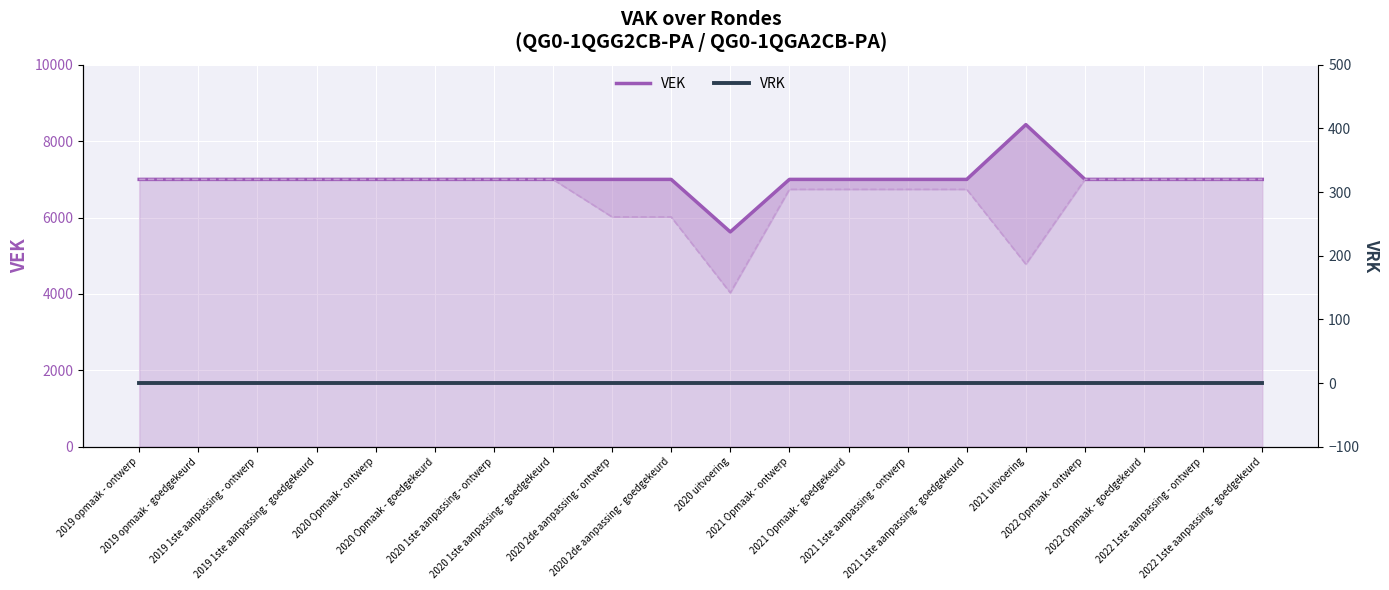

Read the VEK value at 2022 1ste aanpassing - goedgekeurd, to the nearest 50.

7000